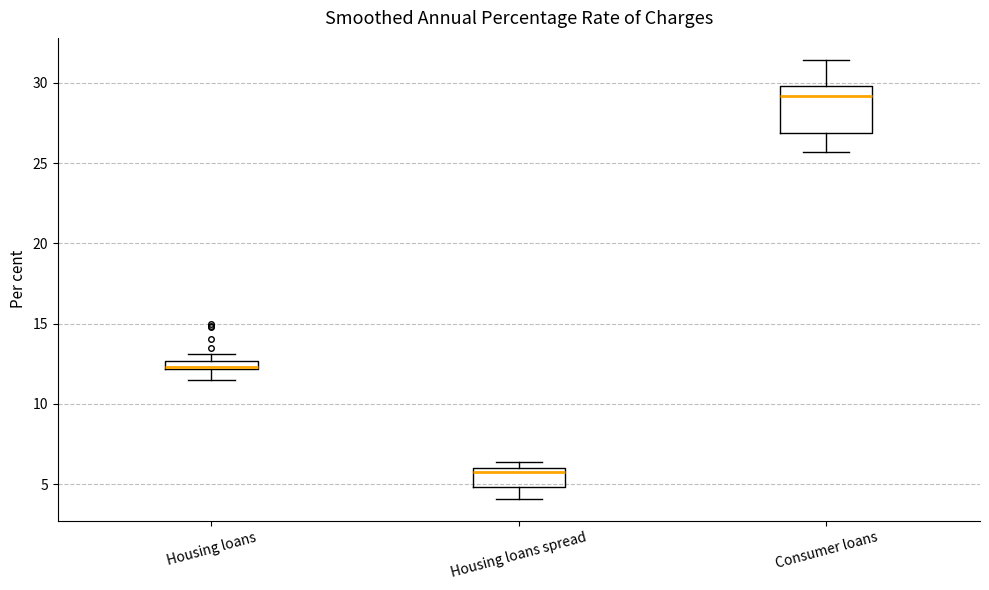

Where does the upper whisker of the box for Consumer loans end on the y-axis? The values are not printed on the chart, so give them approximately, as read against the axis.

31.5